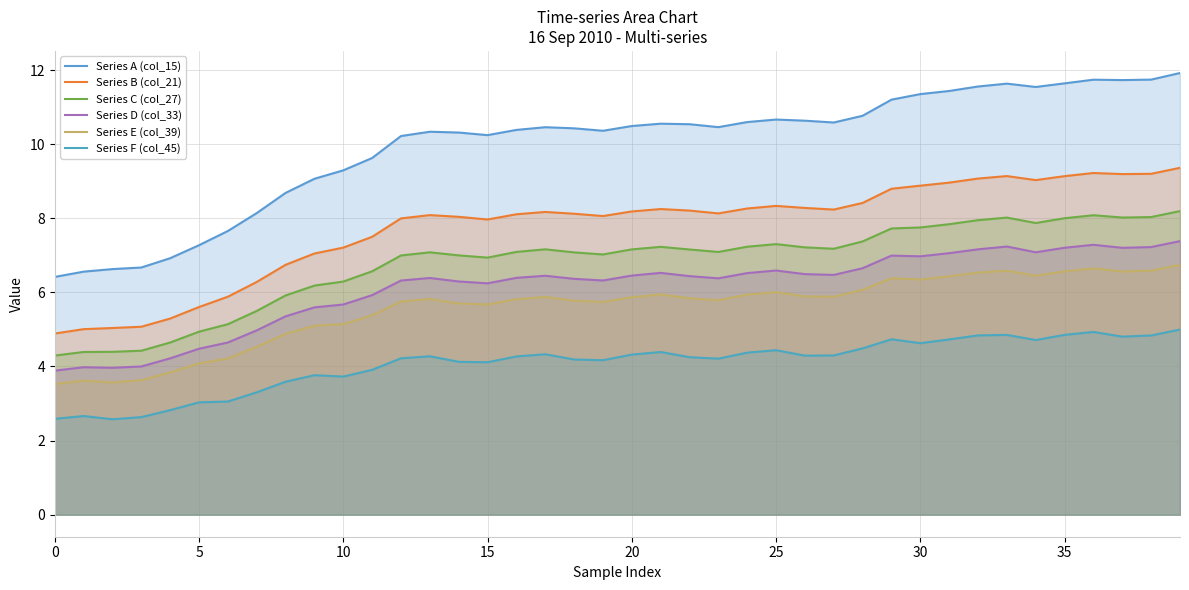

True or false: Series F (col_45) and Series B (col_21) cross at least once.

False